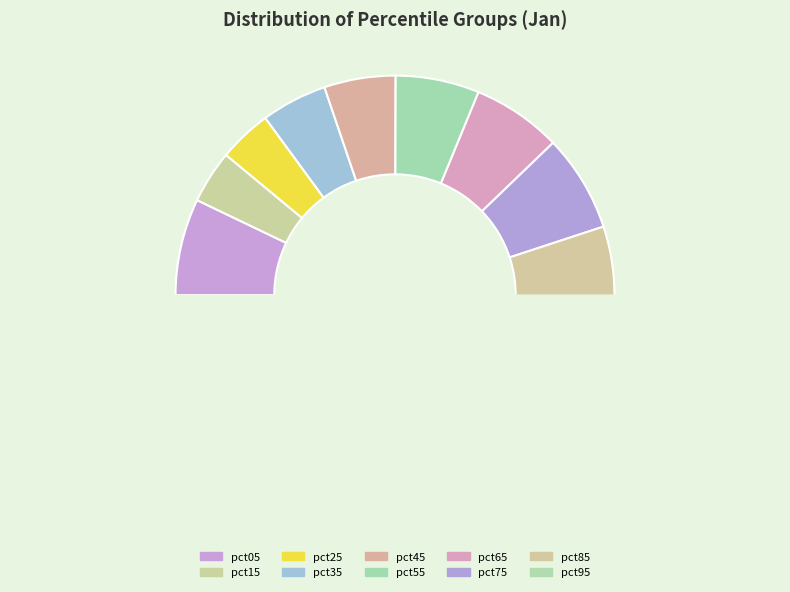

How much of the chart is everything except pct45?

94.7%